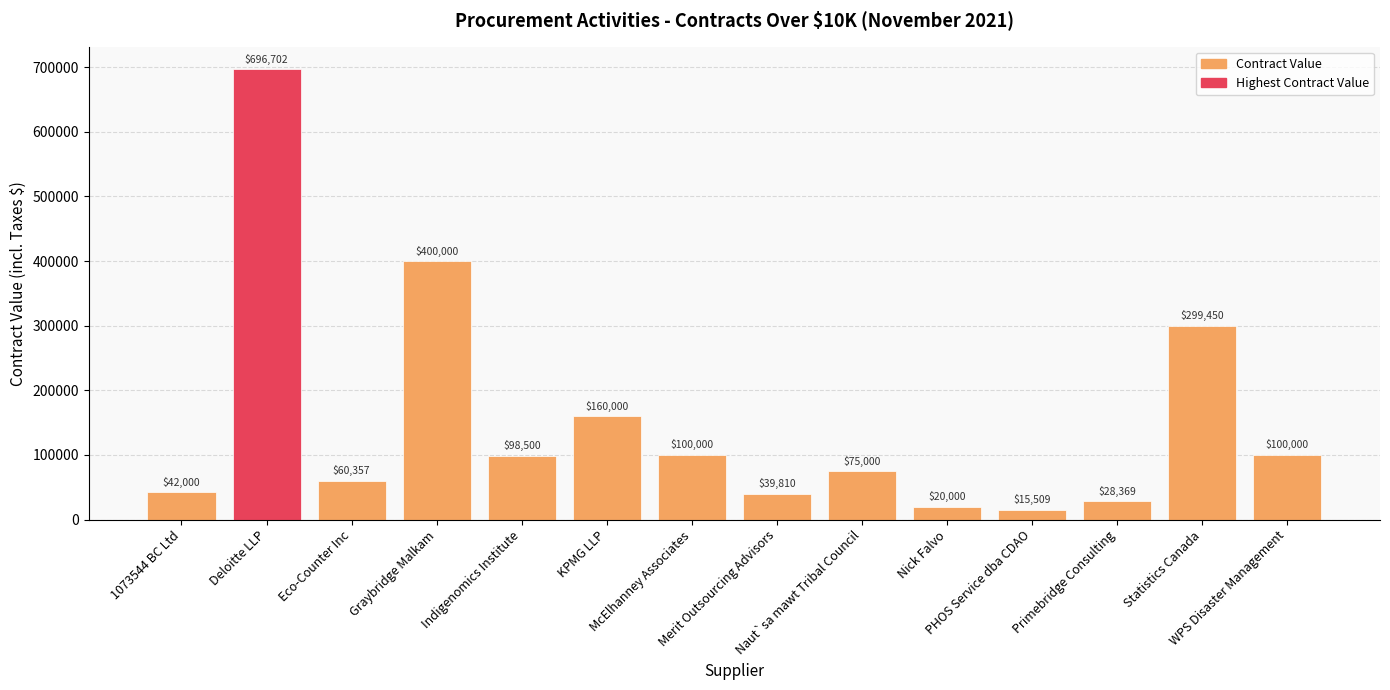

At which label is the value closest to 356105?

Graybridge Malkam